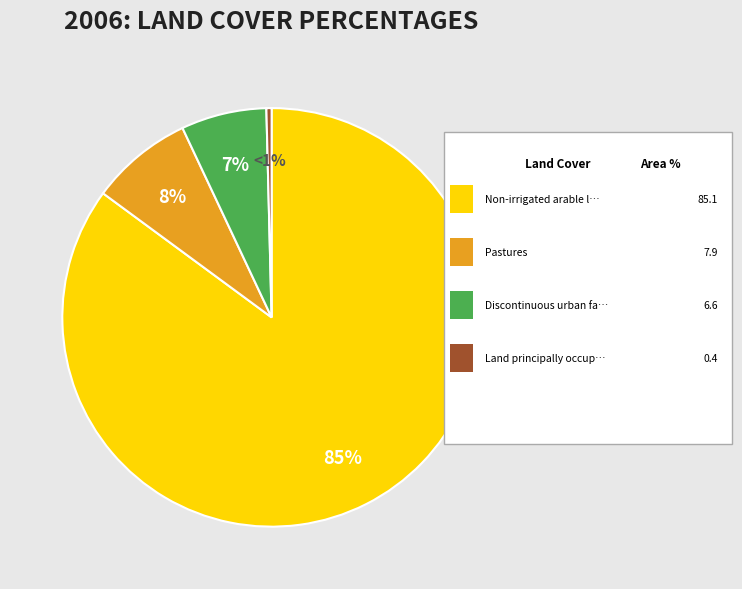

To the nearest percent, what portion does Discontinuous urban fabric represent?

7%